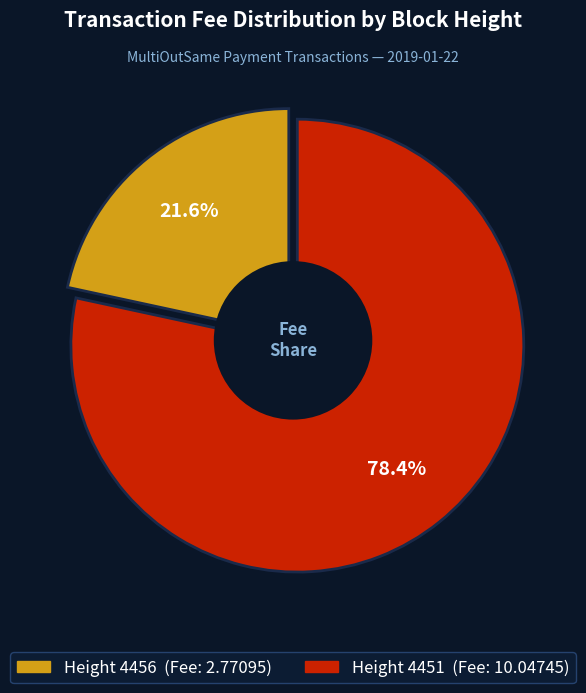

Is there a majority slice in this chart?

Yes